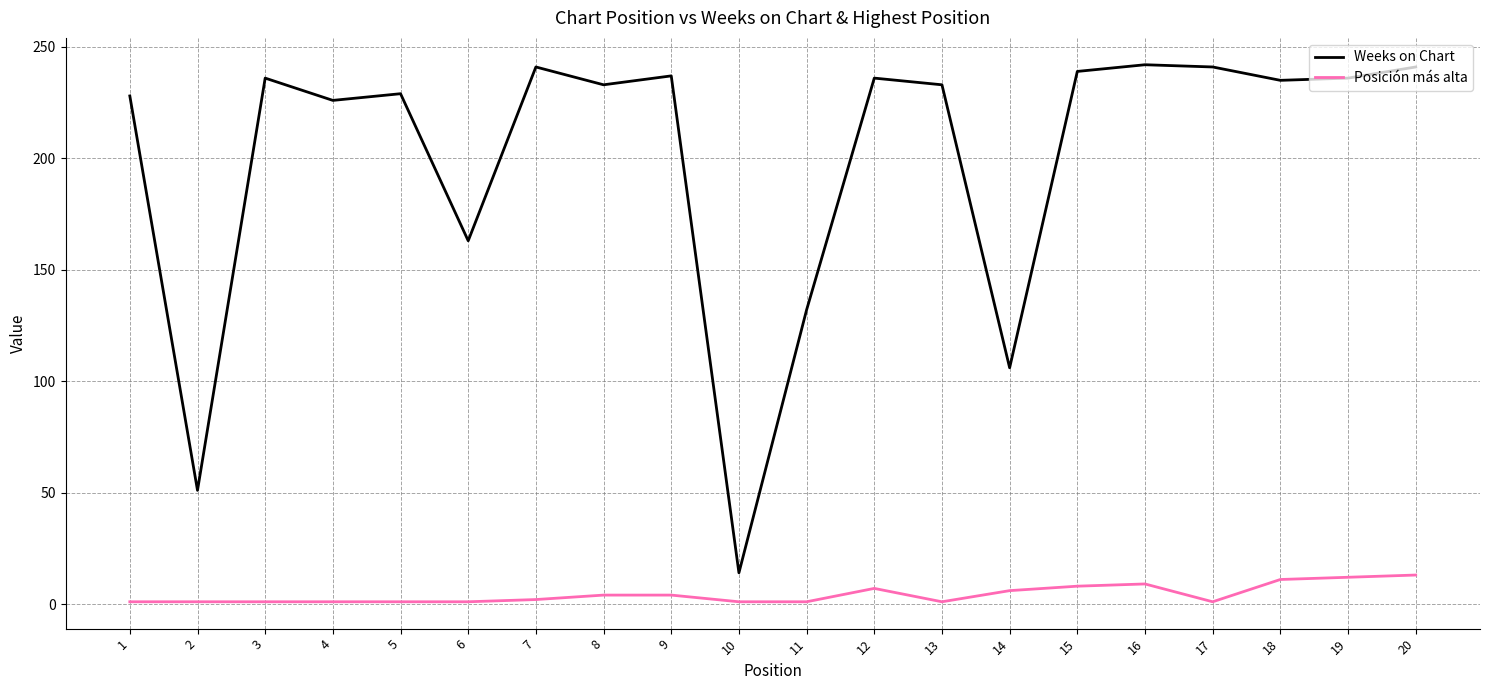

What are all the series names shown in the legend?

Weeks on Chart, Posición más alta